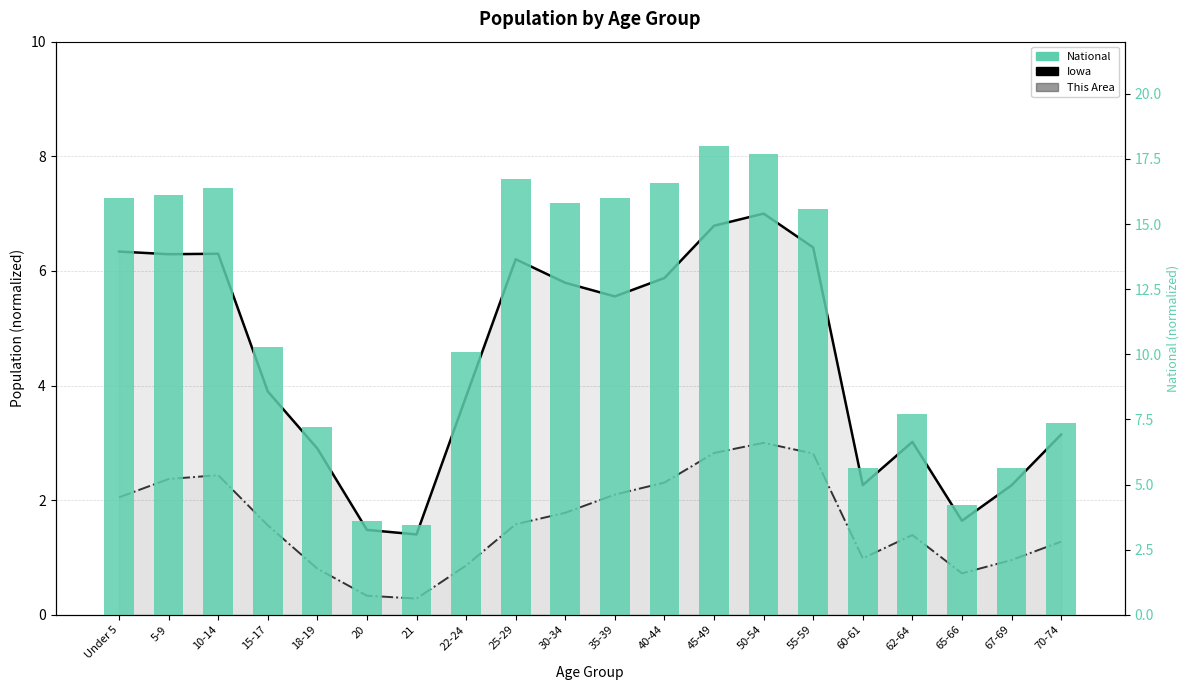

Where does the National series first go above 15?

Under 5